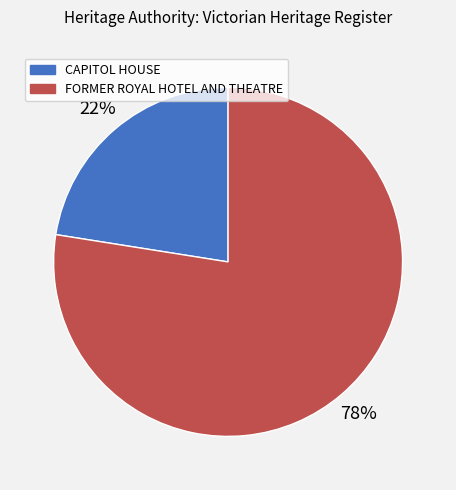

Which slice represents more than half of the pie?

FORMER ROYAL HOTEL AND THEATRE